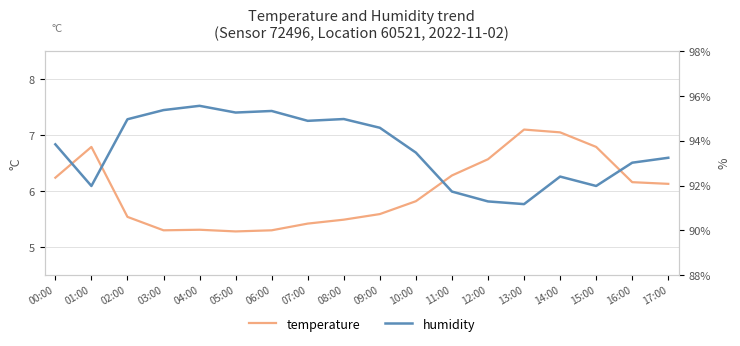

Which series has the largest range (max minus min)?

humidity